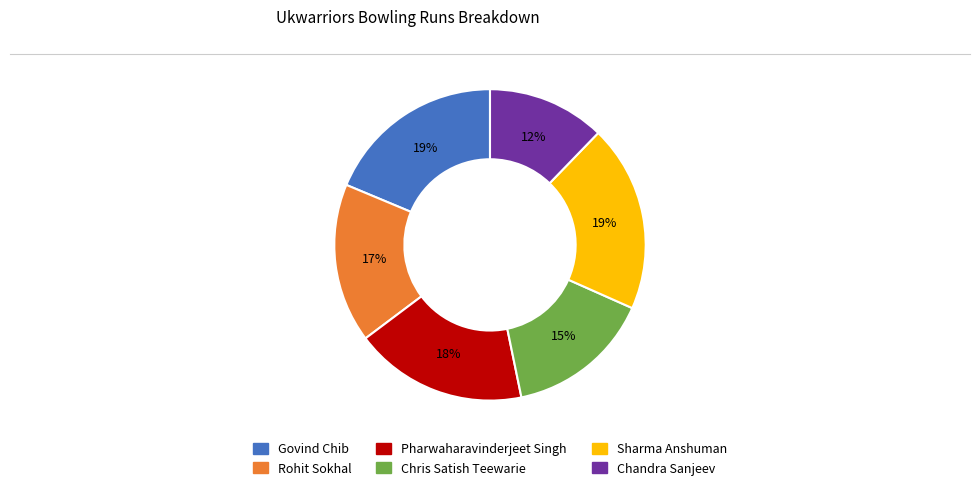

What percentage is the Sharma Anshuman slice, to the nearest percent?

19%